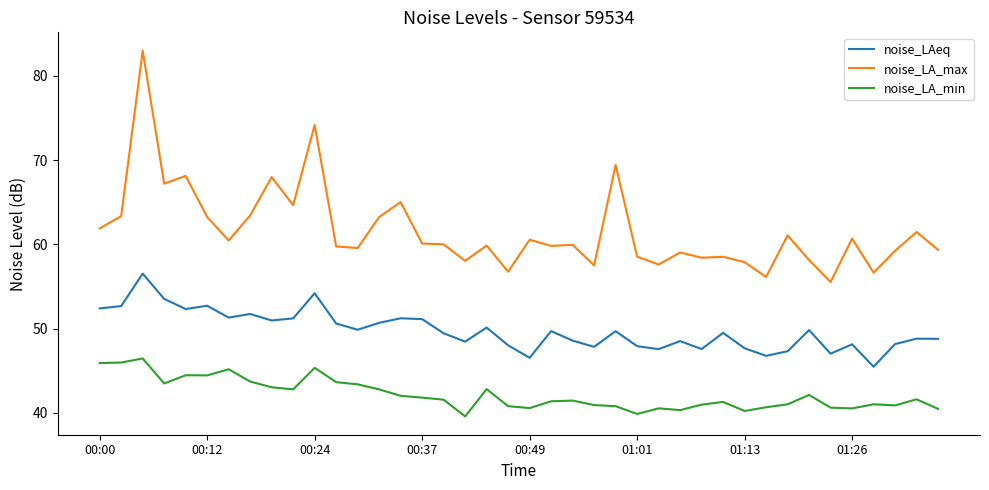

Which series has the largest total across all categories?

noise_LA_max